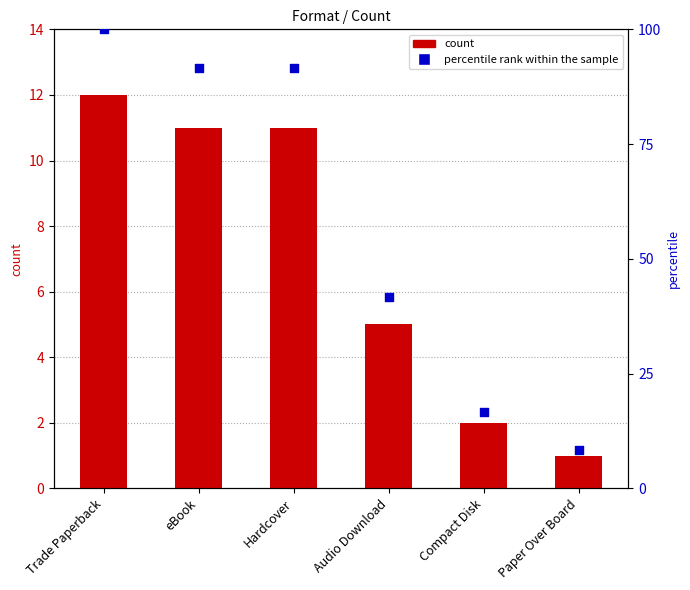

At how many categories does at least one series exceed 82?

3